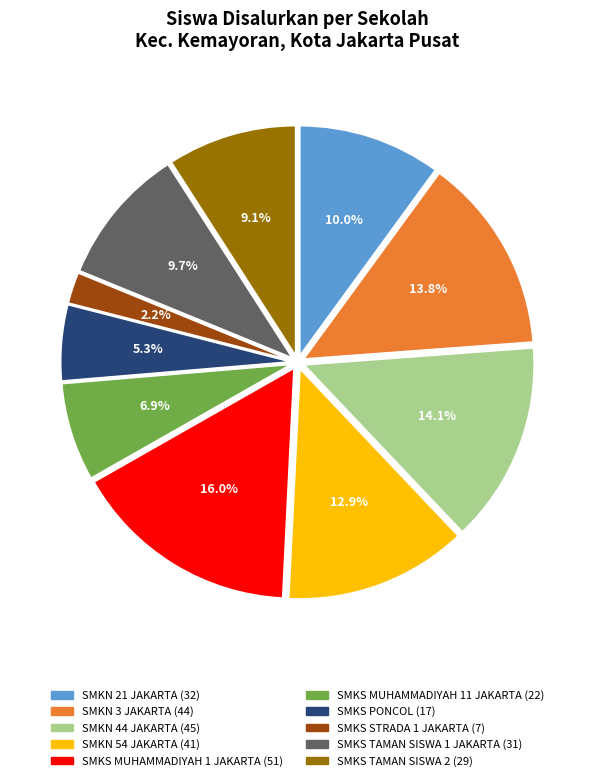

Which slice is the largest?

SMKS MUHAMMADIYAH 1 JAKARTA